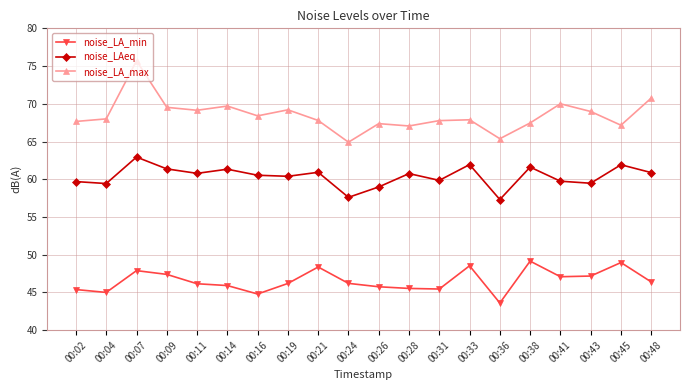

In noise_LAeq, how many points are higher than both neighbors (excluding endpoints)?

7